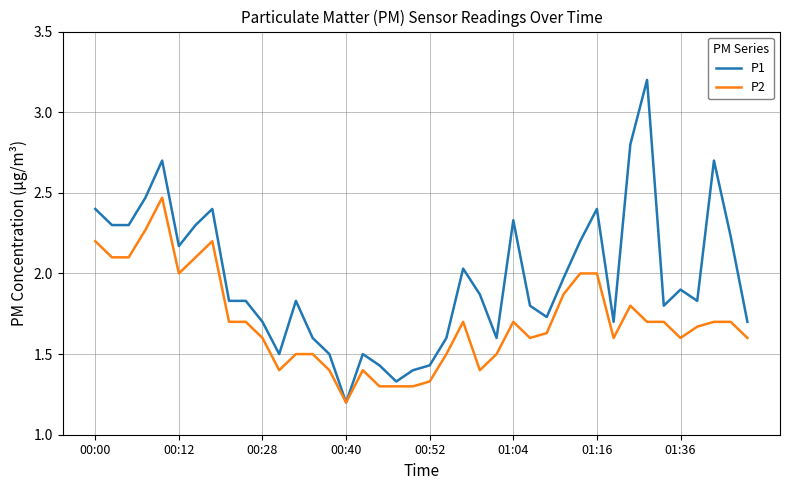

What is the minimum value for P2?

1.2